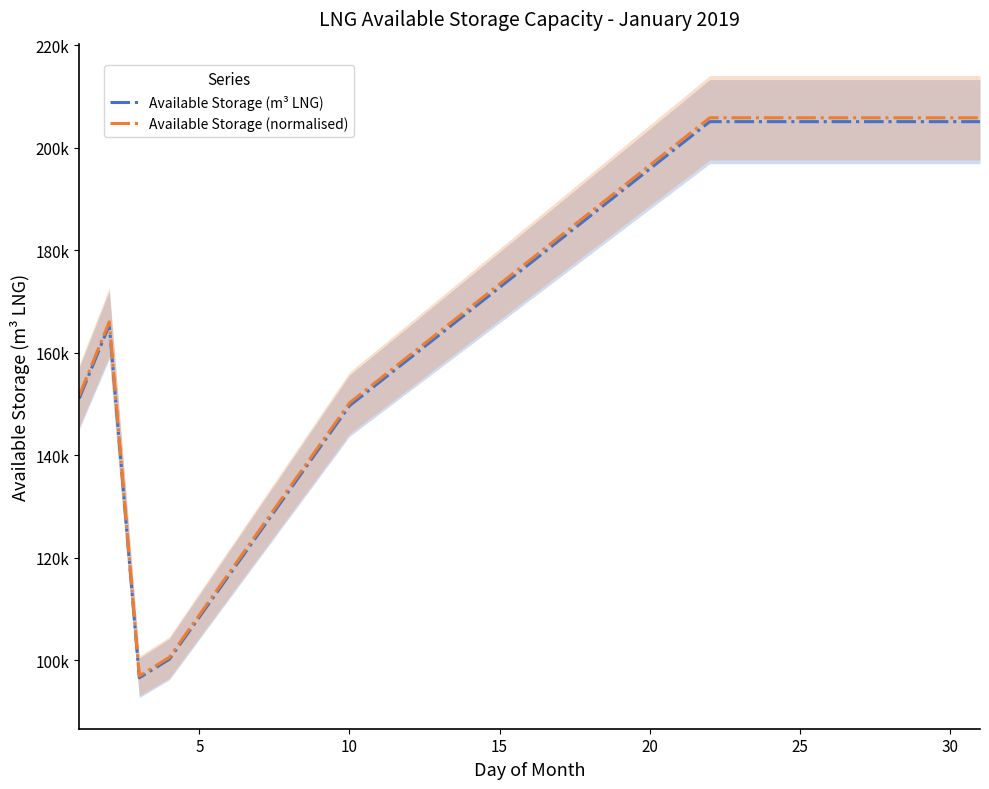

At how many categories does at least one series exceed 124008?

27